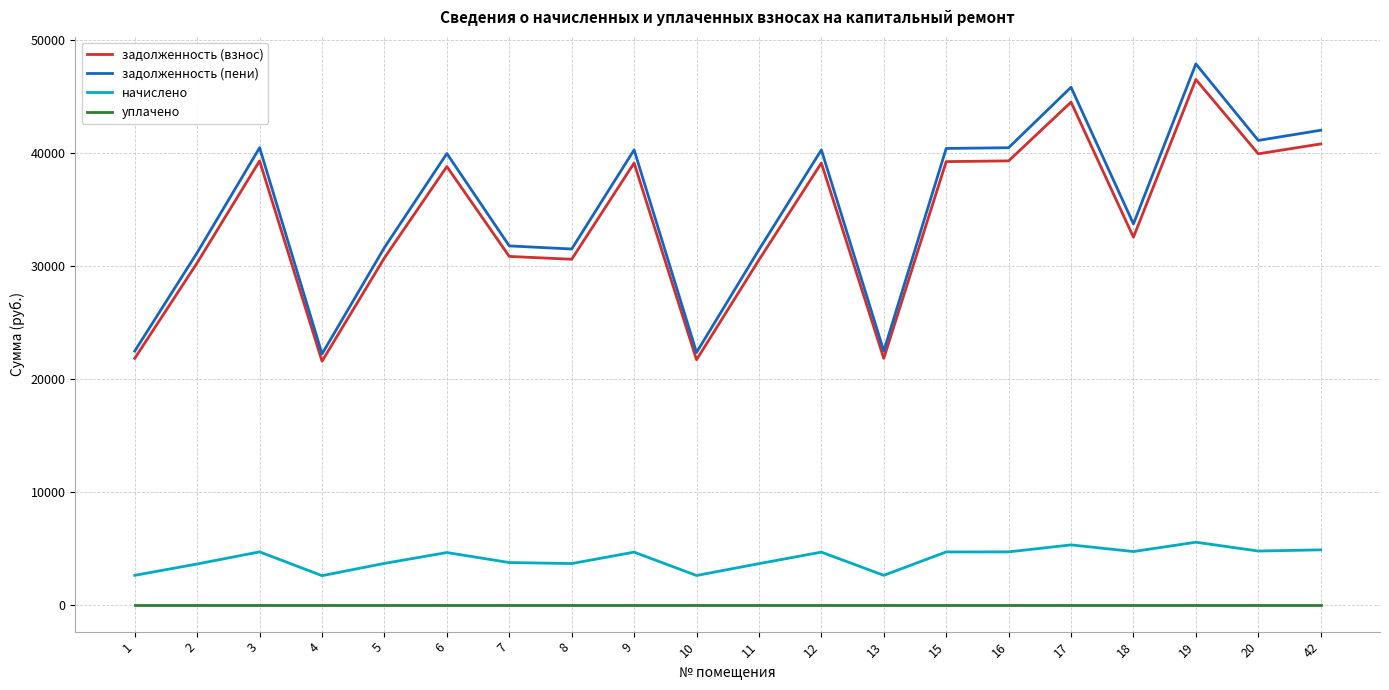

What is the difference between the highest and lowest values at 4?

22179.8